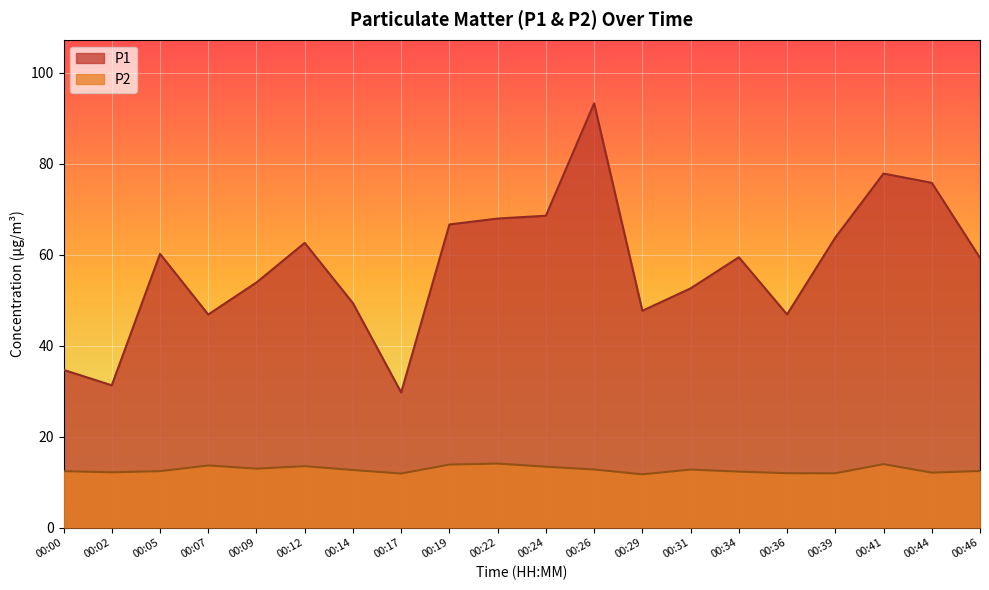

Reading right to left, what are all the values shown in this chart?

P1: 00:46=59.3	00:44=75.8	00:41=77.8	00:39=63.8	00:36=46.9	00:34=59.4	00:31=52.6	00:29=47.6	00:26=93.2	00:24=68.5	00:22=67.9	00:19=66.6	00:17=29.7	00:14=49.3	00:12=62.6	00:09=53.9	00:07=46.8	00:05=60.2	00:02=31.3	00:00=34.7
P2: 00:46=12.4	00:44=12.1	00:41=13.9	00:39=11.9	00:36=11.9	00:34=12.3	00:31=12.8	00:29=11.7	00:26=12.8	00:24=13.4	00:22=14.1	00:19=13.8	00:17=11.9	00:14=12.7	00:12=13.5	00:09=12.9	00:07=13.7	00:05=12.4	00:02=12.2	00:00=12.4